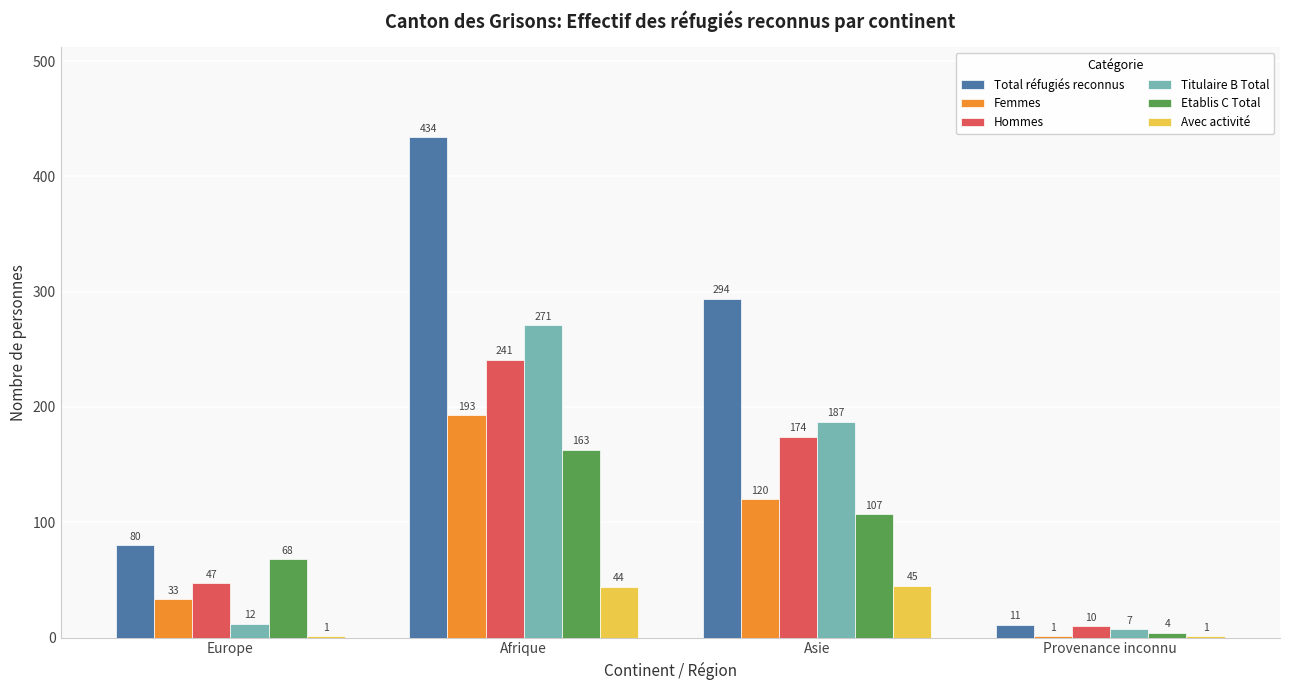

What is the sum of the Titulaire B Total values at Provenance inconnu and Afrique?

278